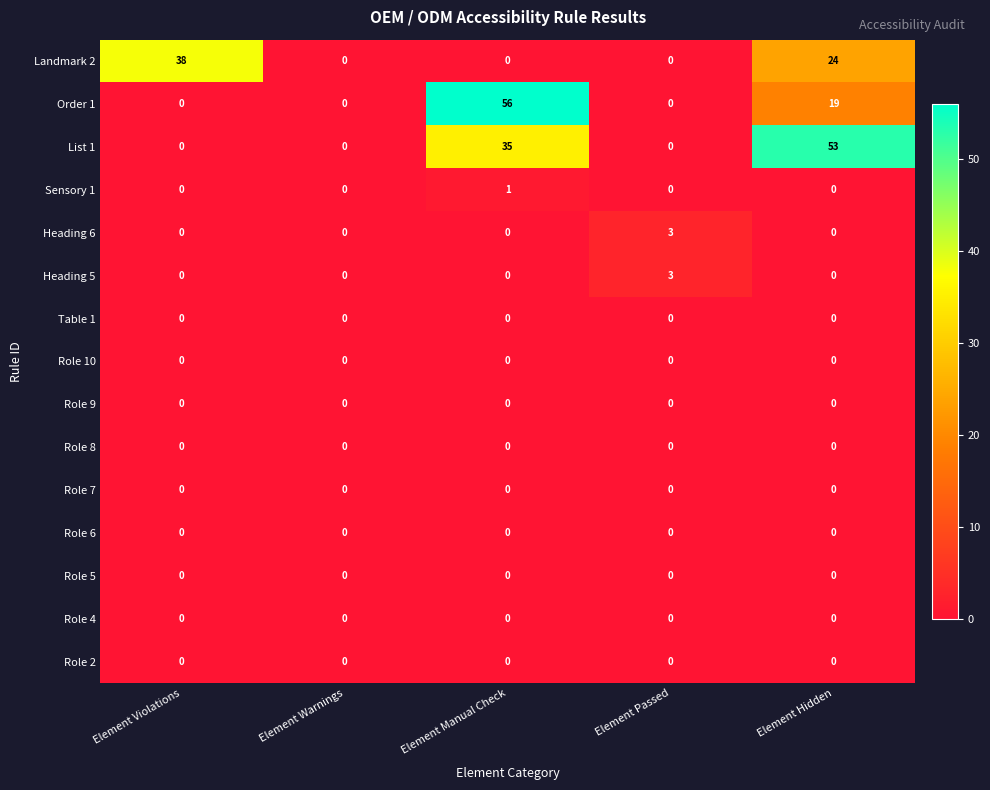

Which series changed the most between Element Violations and Element Warnings?

Landmark 2